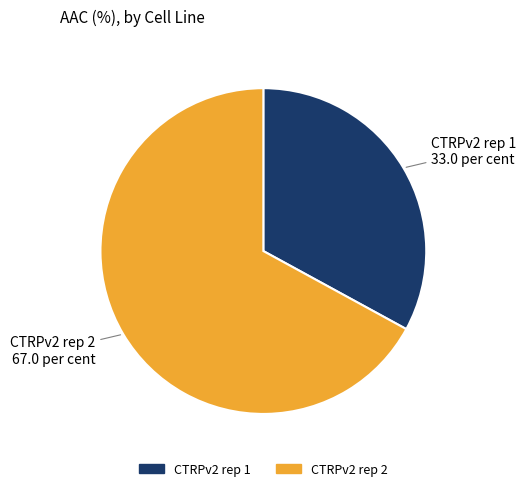

Approximately how many times larger is the value at CTRPv2 rep 1 compared to CTRPv2 rep 2?

0.5